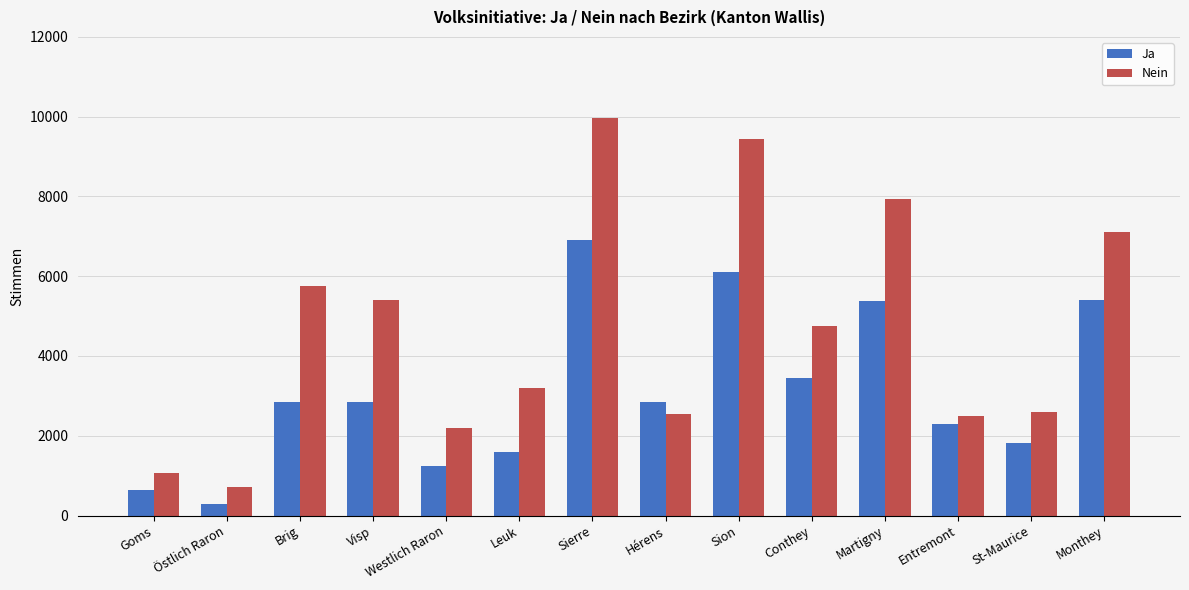

How many data points does each series have?

14